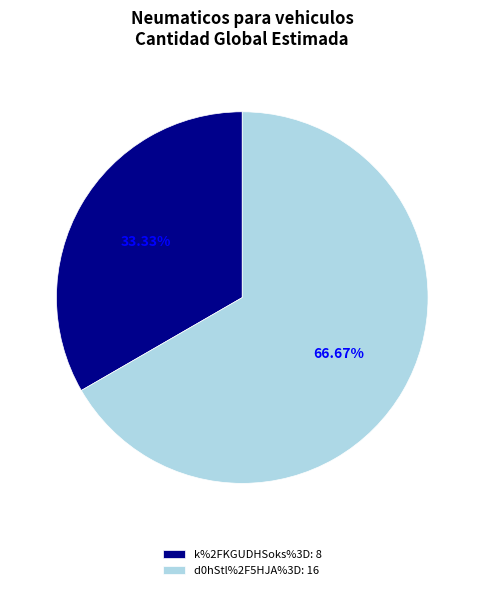

To the nearest percent, what is the average slice percentage?

50%